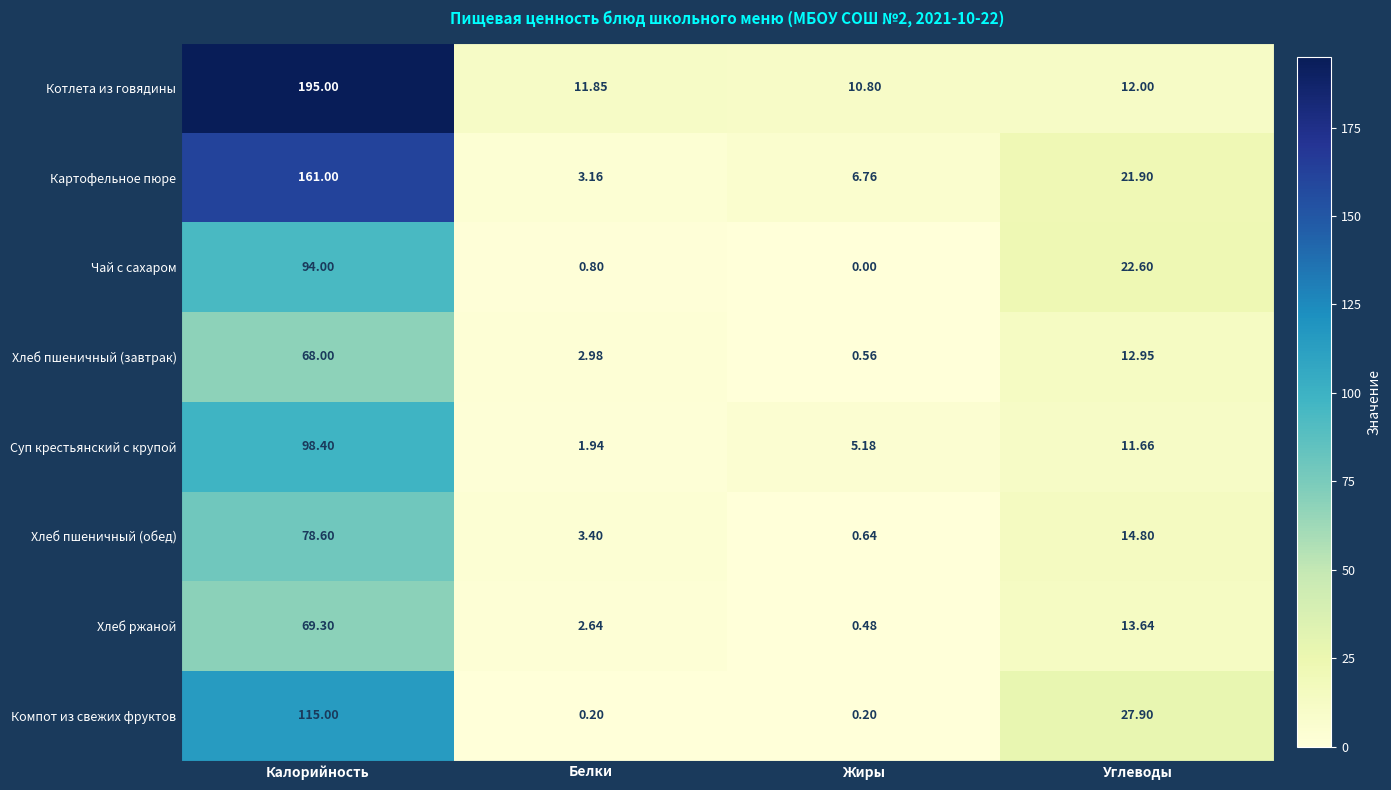

At which label does Хлеб пшеничный (обед) first exceed 14?

Калорийность